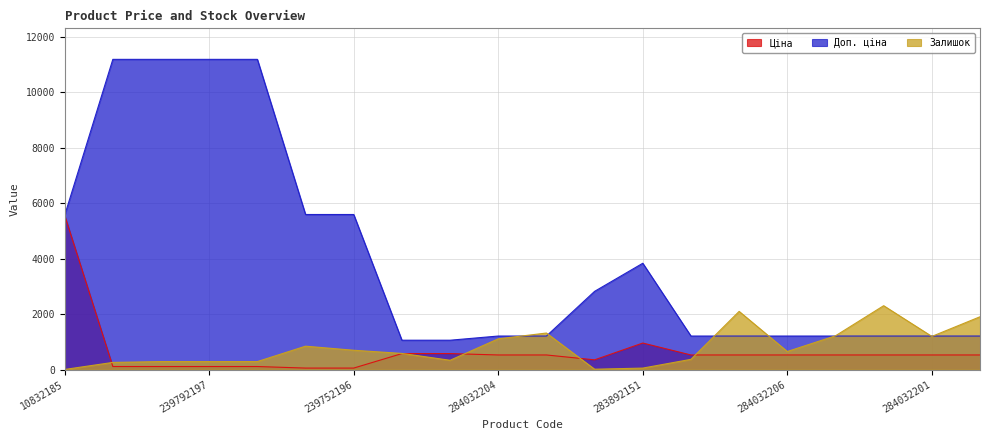

Is it true that Ціна equals 528.2 at 284032207?

True